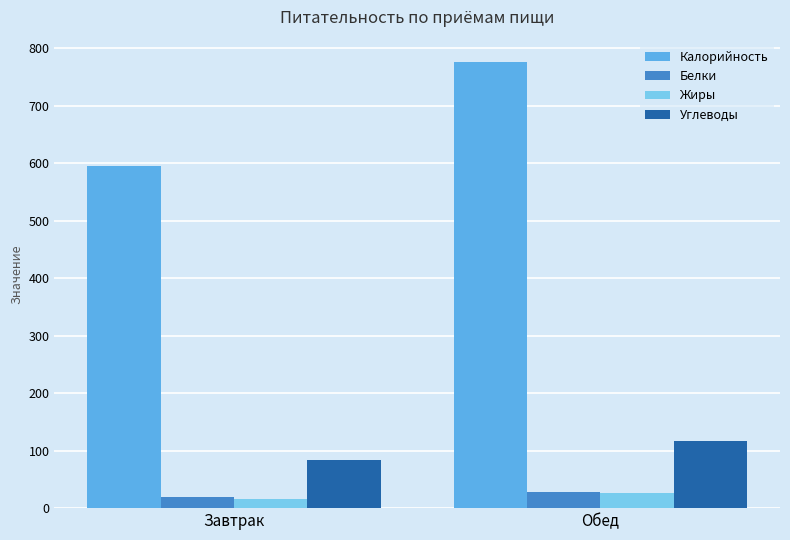

What are all the series names shown in the legend?

Калорийность, Белки, Жиры, Углеводы